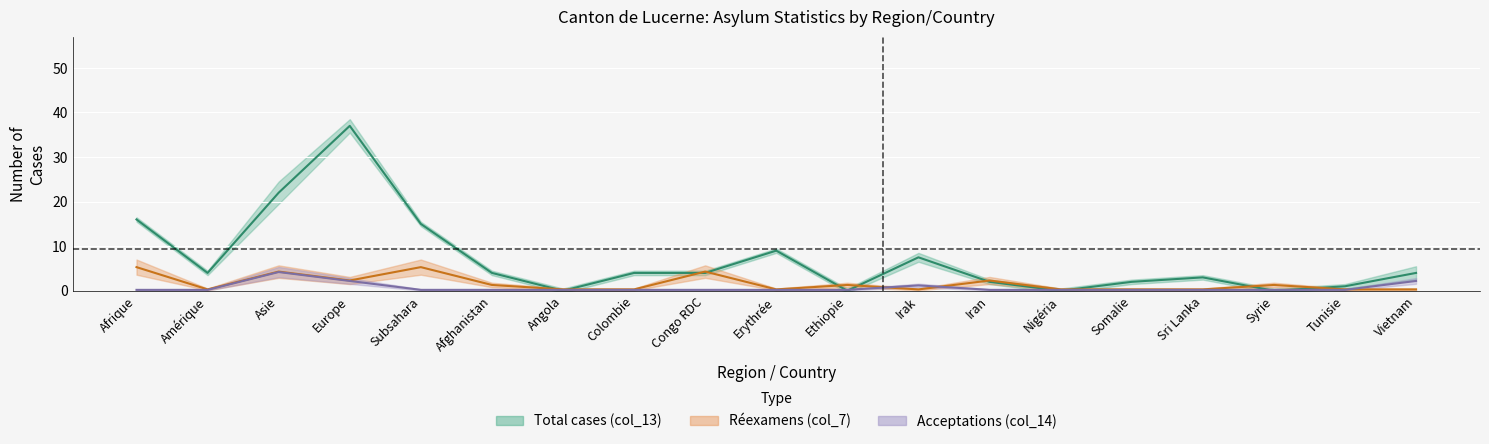

List the labels in order of col_7_total_reexamen value, largest first.

Afrique, Subsahara, Asie, Congo RDC, Europe, Iran, Afghanistan, Ethiopie, Syrie, Amérique, Angola, Colombie, Erythrée, Irak, Nigéria, Somalie, Sri Lanka, Tunisie, Vietnam